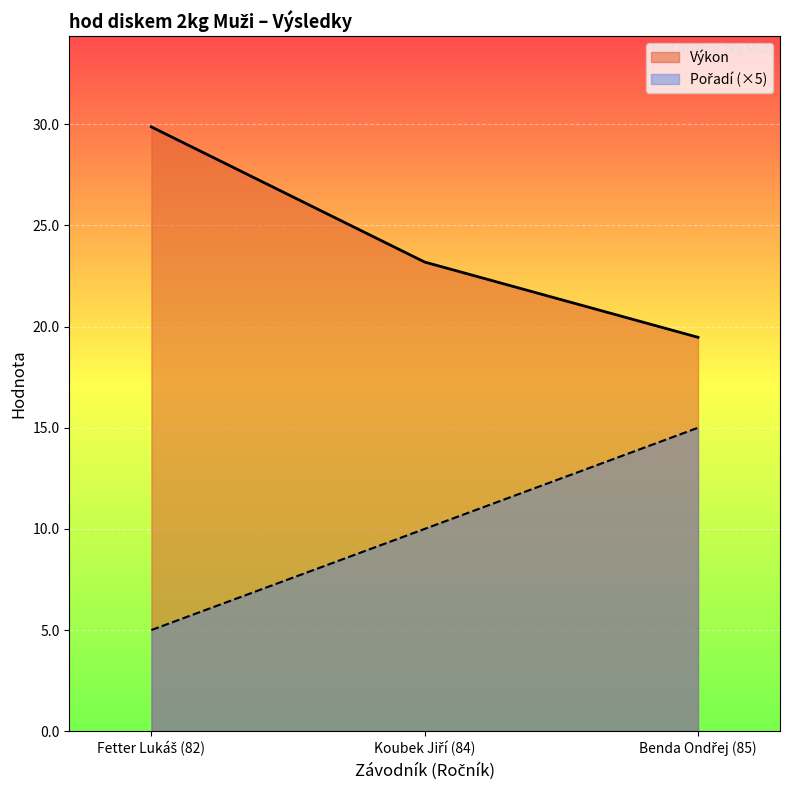

Between Fetter Lukáš (82) and Koubek Jiří (84), which series saw the biggest shift?

Výkon